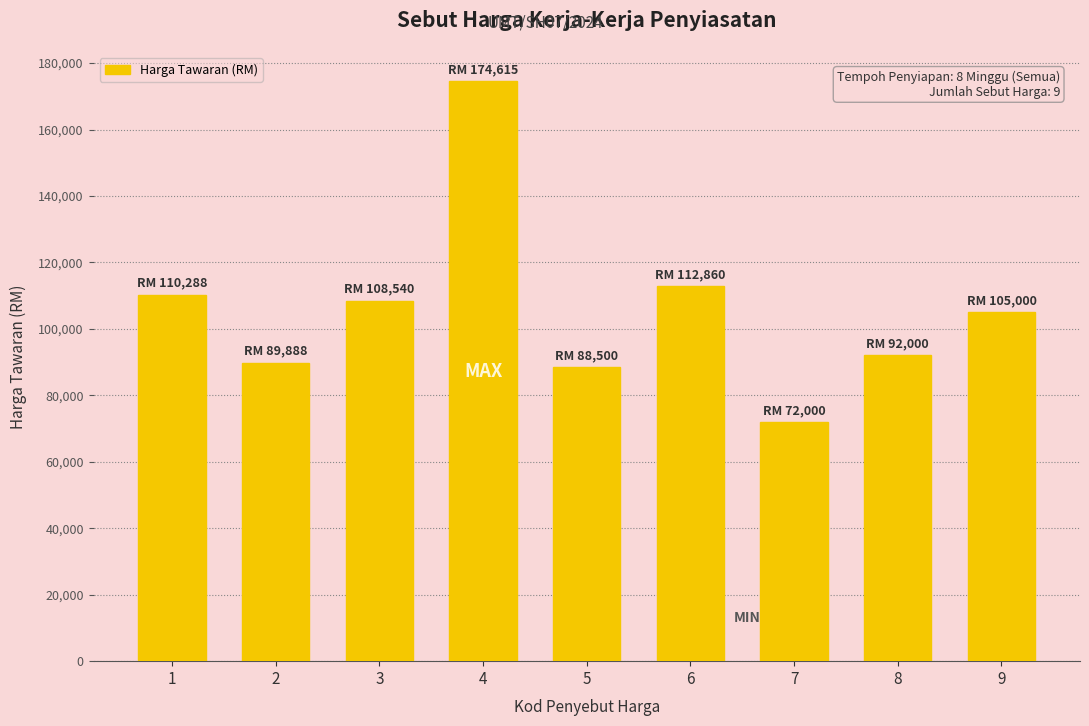

Are the bars grouped side by side (vs. stacked)?

No